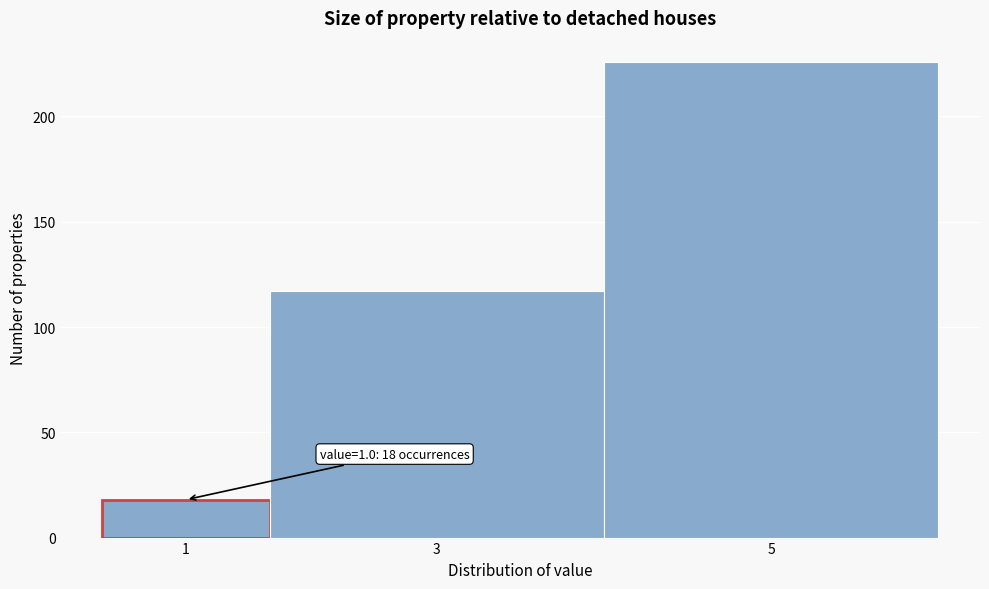

Reading right to left, transcribe all the data shown in this chart.

5=226	3=117	1=18